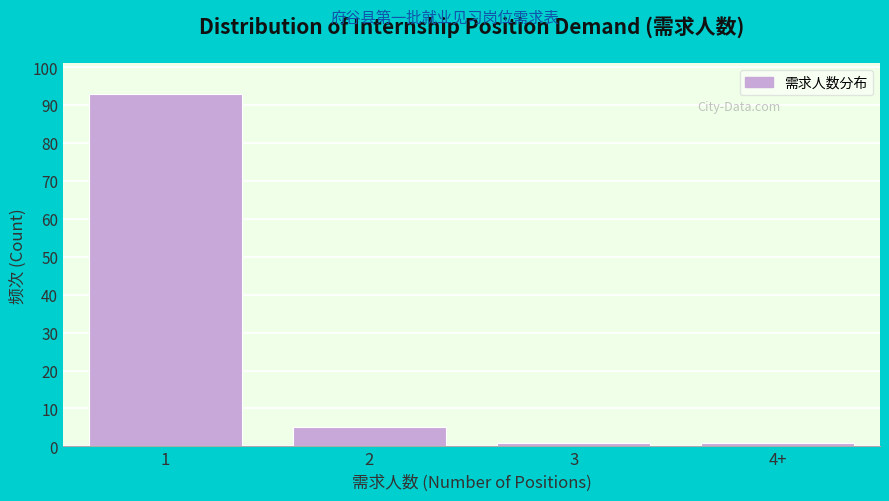

Reading right to left, what are all the values shown in this chart?

1	1	5	93